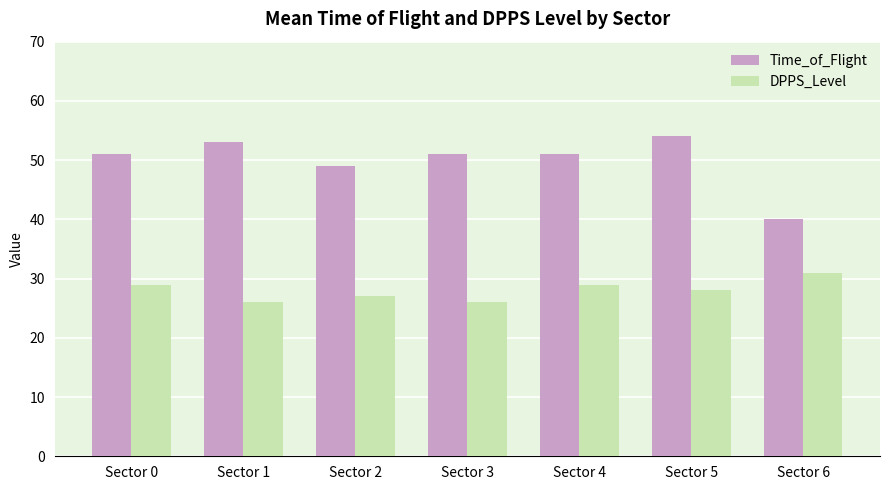

What is the value of the Time_of_Flight bar at the 5th from the left?

51